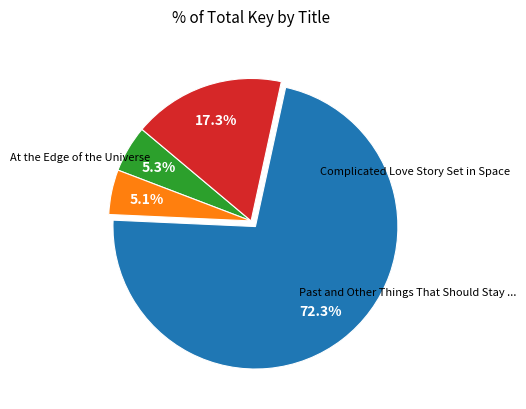

How many segments does this pie chart have?

4